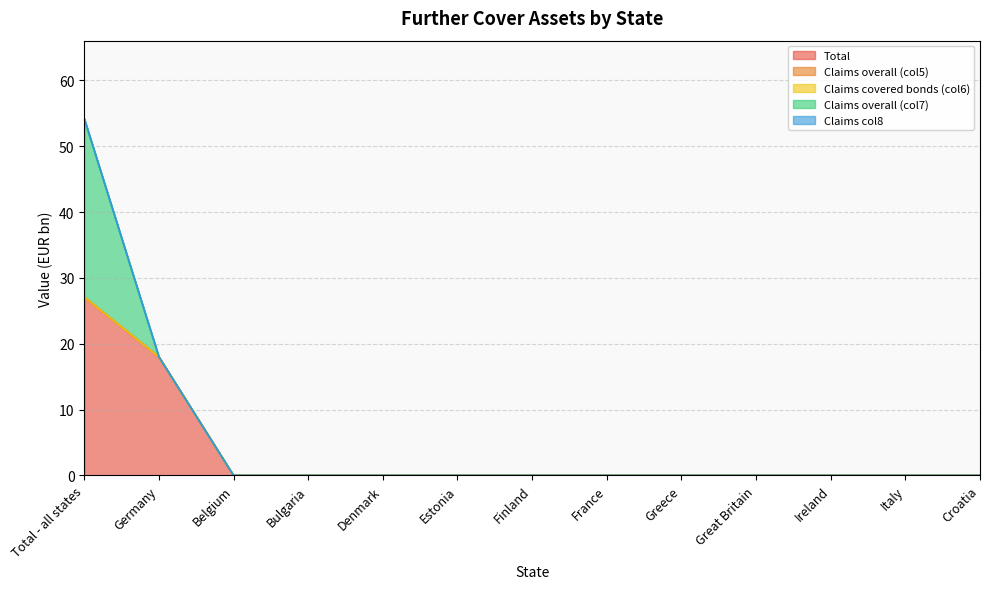

Which series changed the most between Belgium and Great Britain?

Total